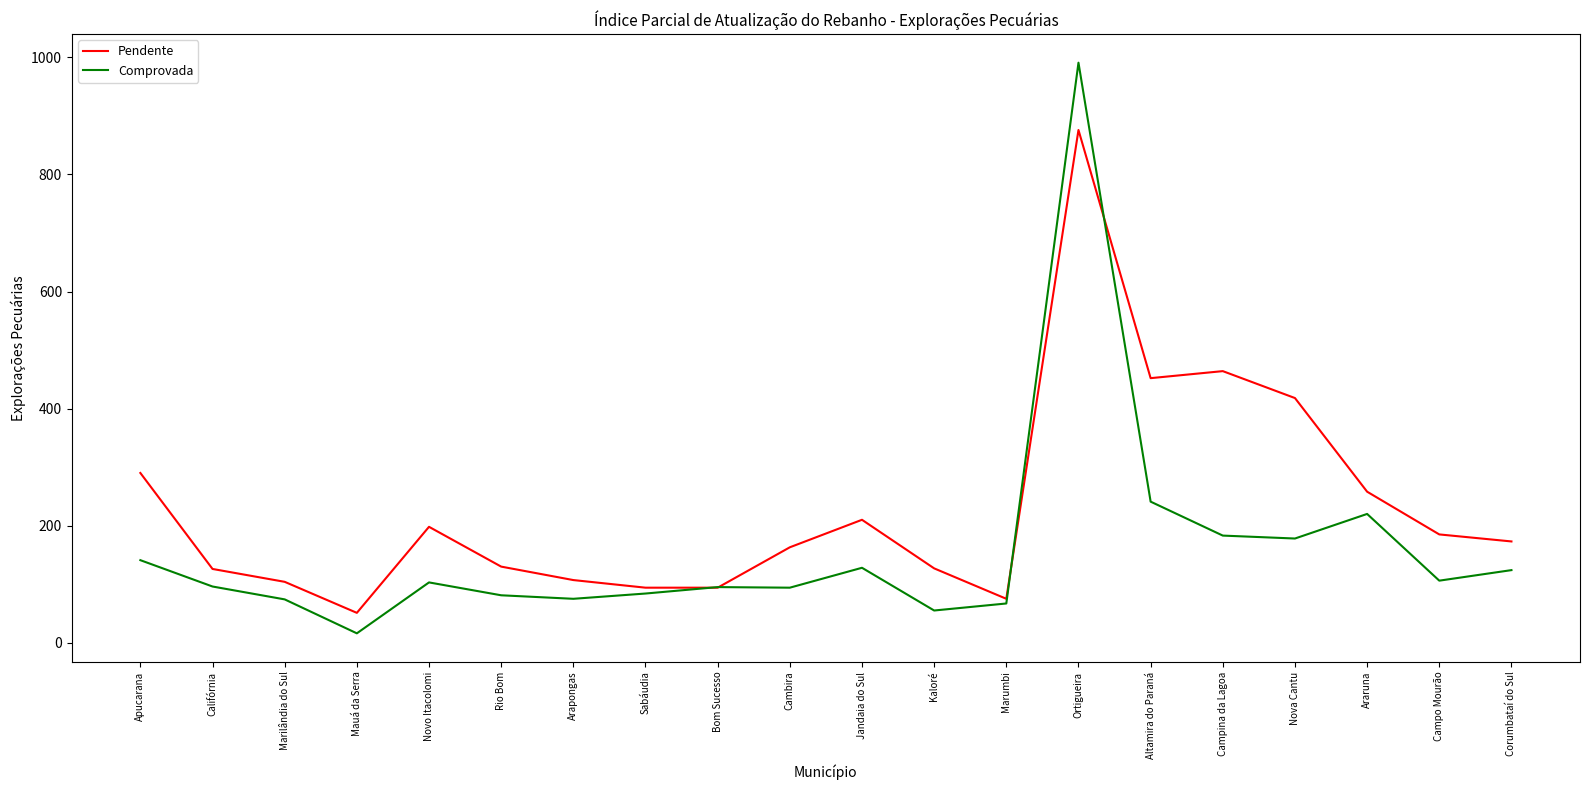

What is the difference between the maximum and minimum values in the Pendente series?

825